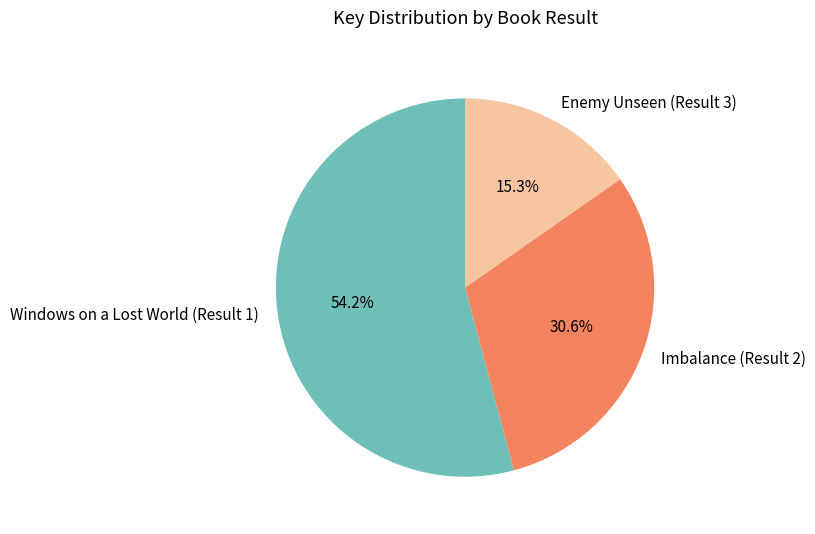

How many slices are in this pie chart?

3